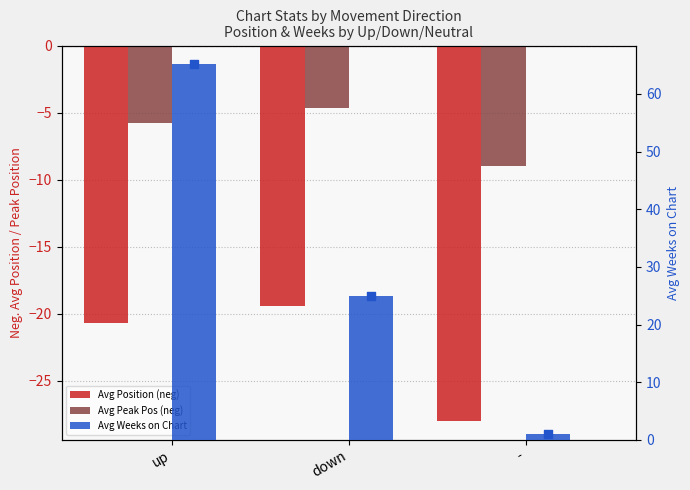

Which series has the largest Y range (max minus min)?

Avg Weeks on Chart